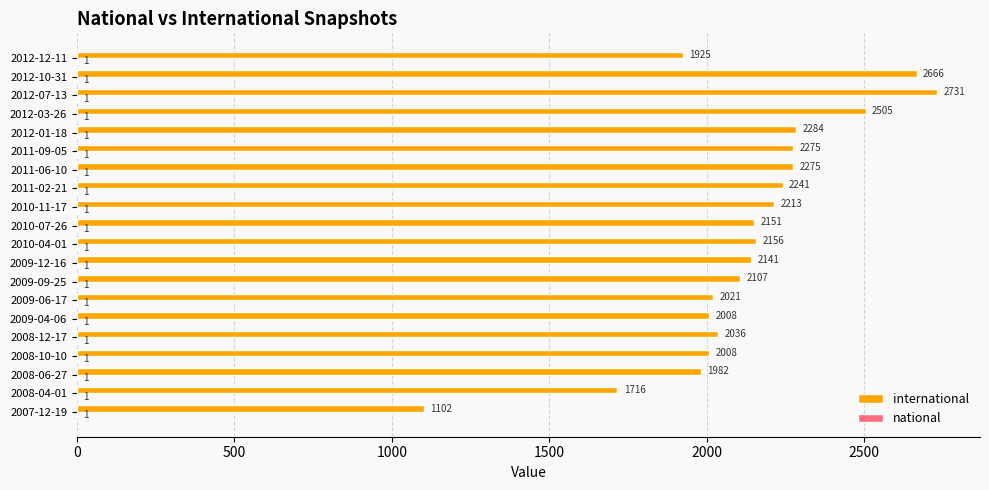

Count the number of data series in this chart.

2